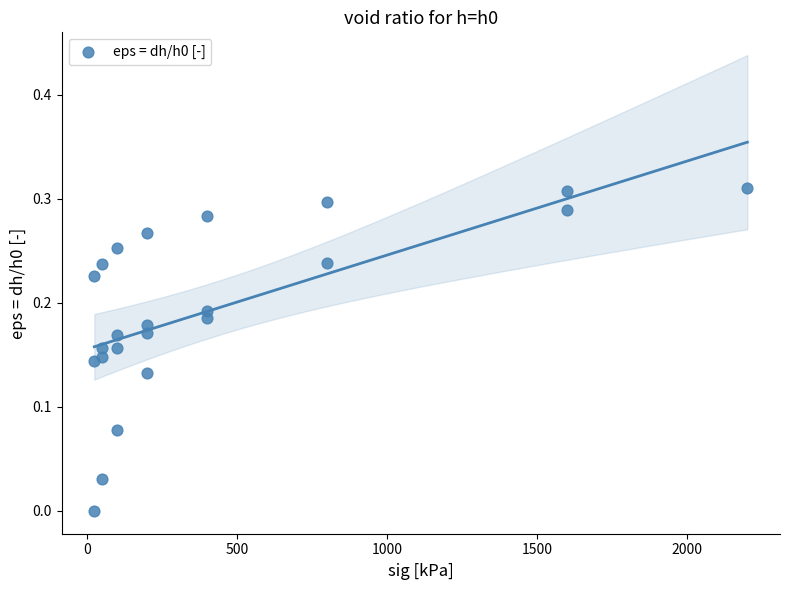

What is the range of X values (max minus min)?

2175.0